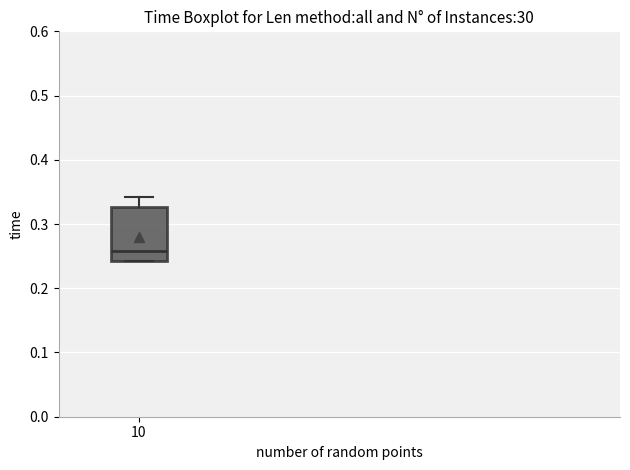

Transcribe this box plot: give where the median line is, the range the box spans, and where the two whiskers end, as read against the y-axis. The values are not printed on the chart, so give them approximately, as read against the axis.

median 0.26, box 0.24 to 0.33, whiskers 0.24 to 0.34